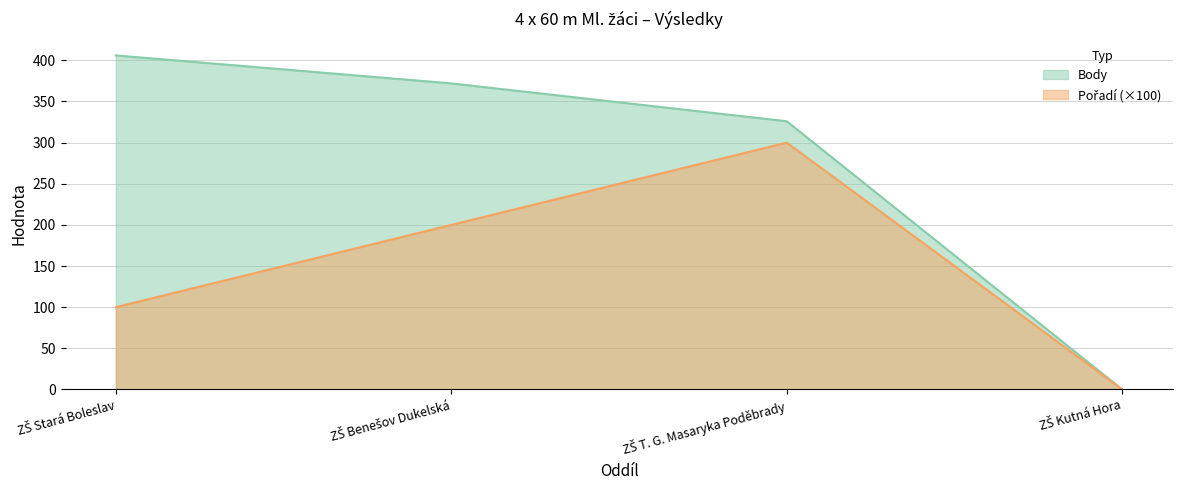

True or false: Body and Pořadí intersect in this chart.

False